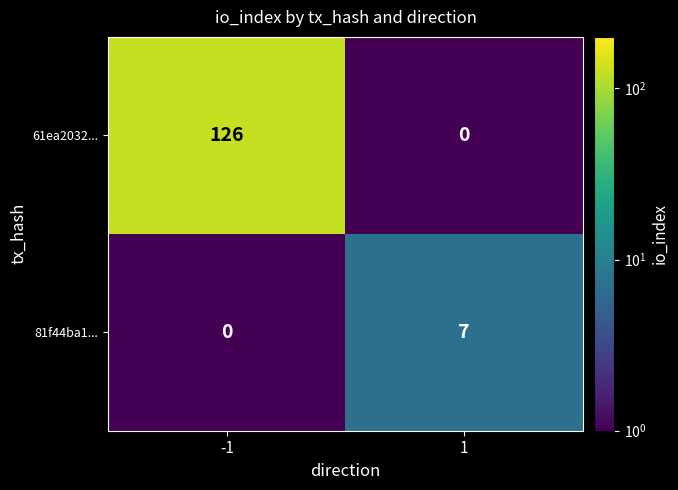

Which series has the largest total across all categories?

61ea2032...